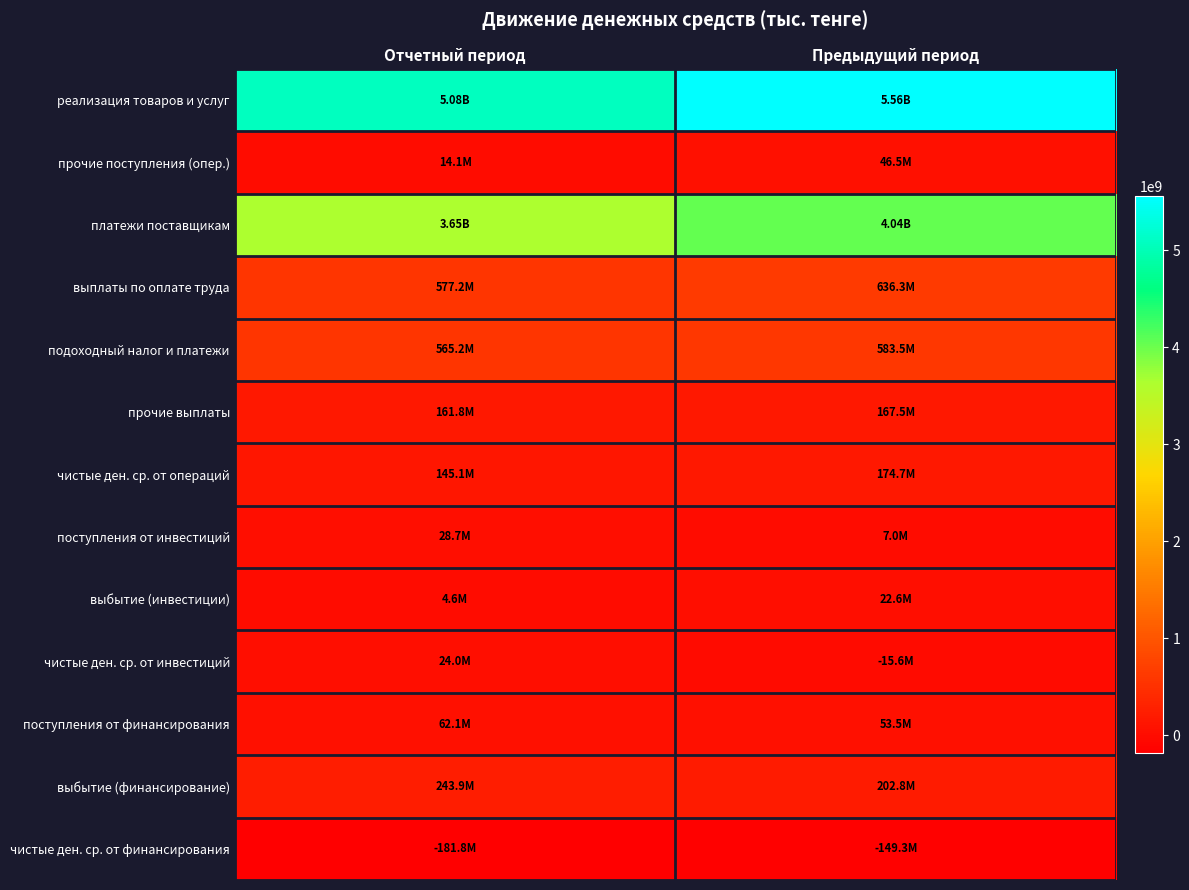

At how many categories does at least one series exceed 1396651302?

2